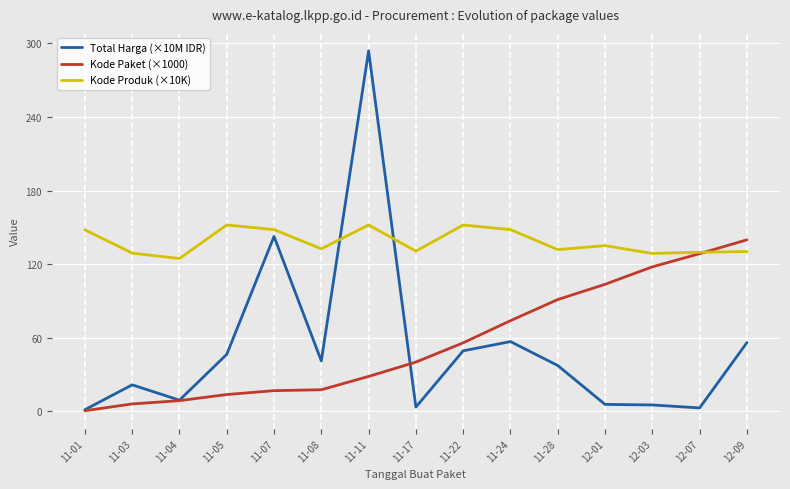

Does the chart have visible grid lines?

Yes